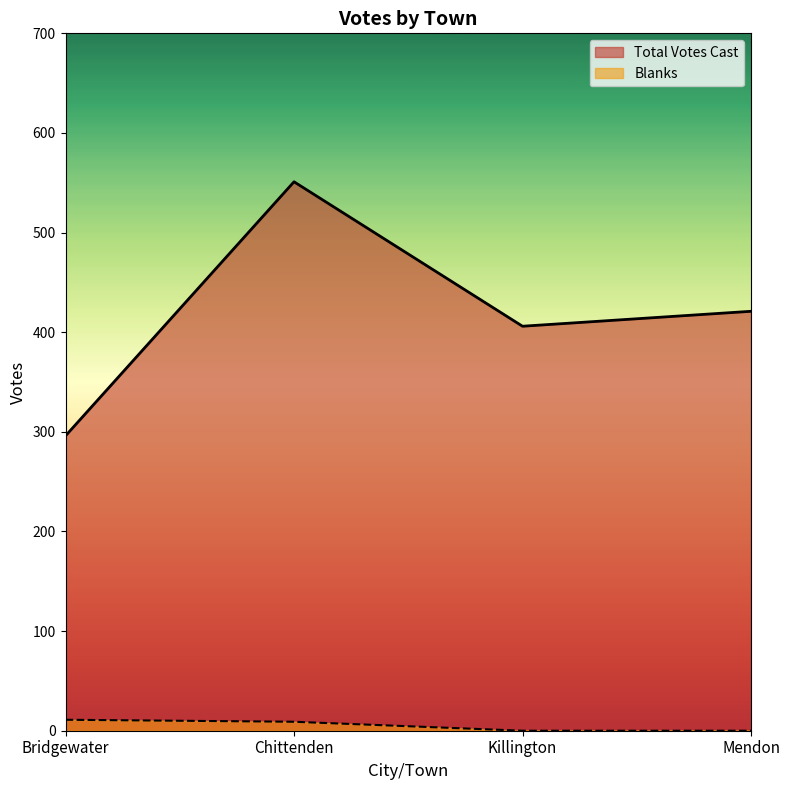

Where is Blanks nearest to the value 5?

Chittenden